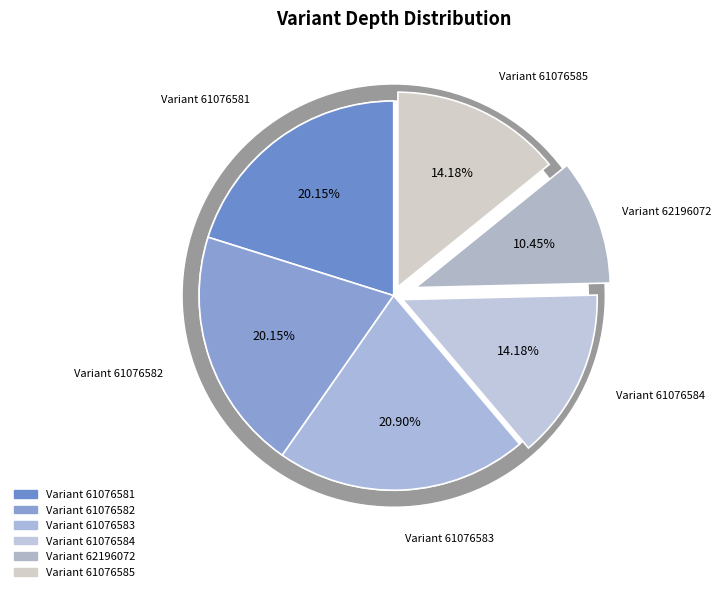

Is 61076583 the majority of the pie?

No